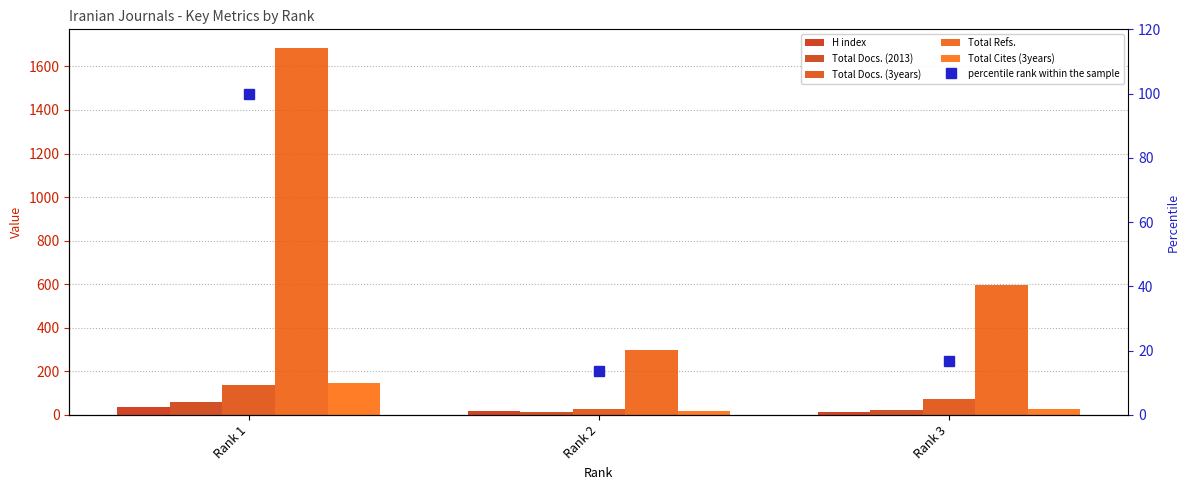

At which label does Total Docs. (2013) first exceed 23?

Rank 1